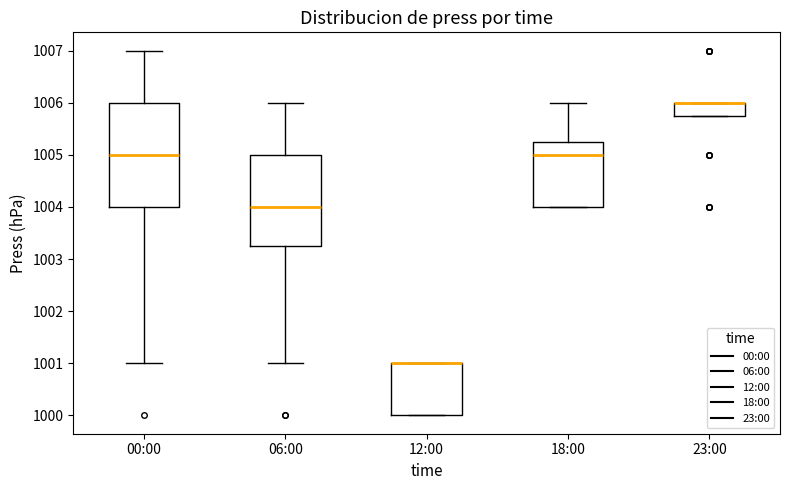

Reading left to right, transcribe this box plot: for each box, give where its median line is, the range the box spans, and where its two whiskers end, as read against the y-axis. The values are not printed on the chart, so give them approximately, as read against the axis.

00:00: median 1005.0, box 1004.0 to 1006.0, whiskers 1001.0 to 1007.0
06:00: median 1004.0, box 1003.3 to 1005.0, whiskers 1001.0 to 1006.0
12:00: median 1001.0 (drawn on the box's upper edge), box 1000.0 to 1001.0, whiskers 1000.0 to 1001.0
18:00: median 1005.0, box 1004.0 to 1005.3, whiskers 1004.0 to 1006.0
23:00: median 1006.0 (drawn on the box's upper edge), box 1005.8 to 1006.0, whiskers 1005.8 to 1006.0